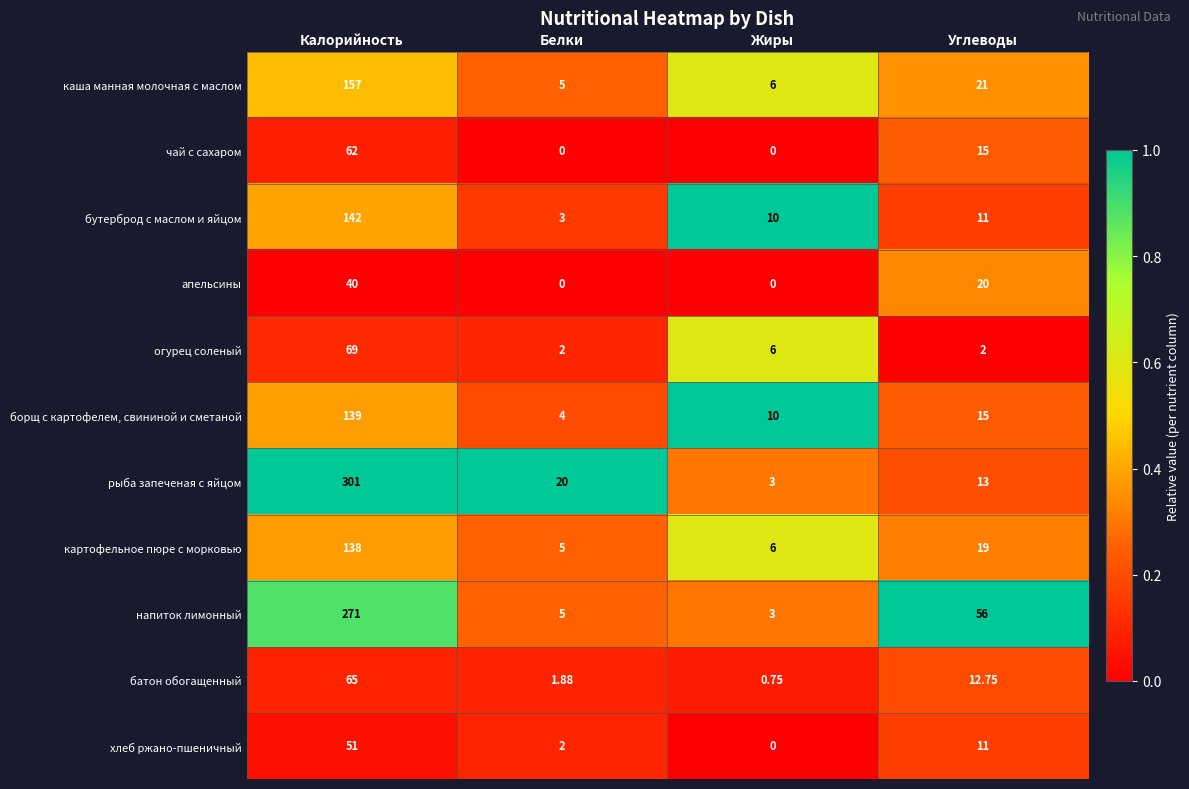

At which category is the sum across all series the highest?

Калорийность